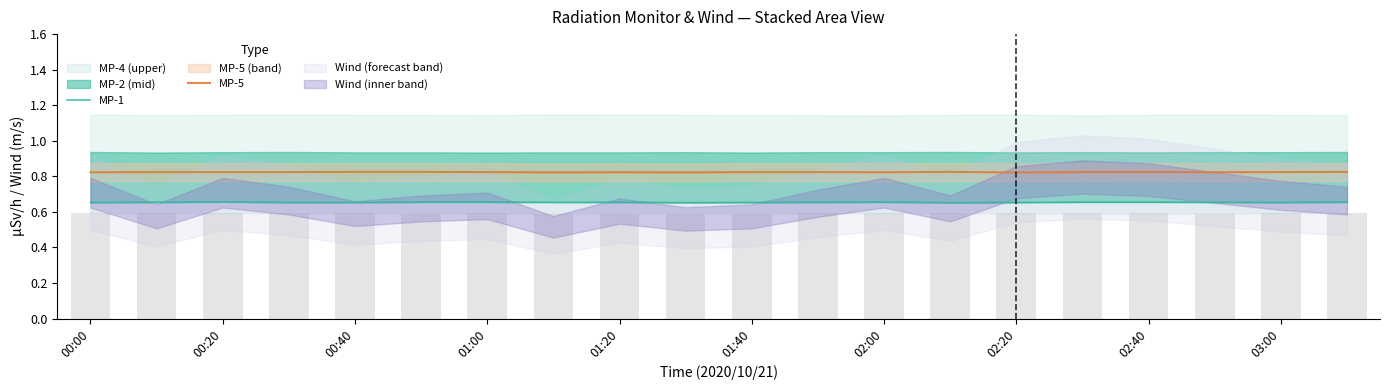

What is the label of the 20th bar from the right?

00:00